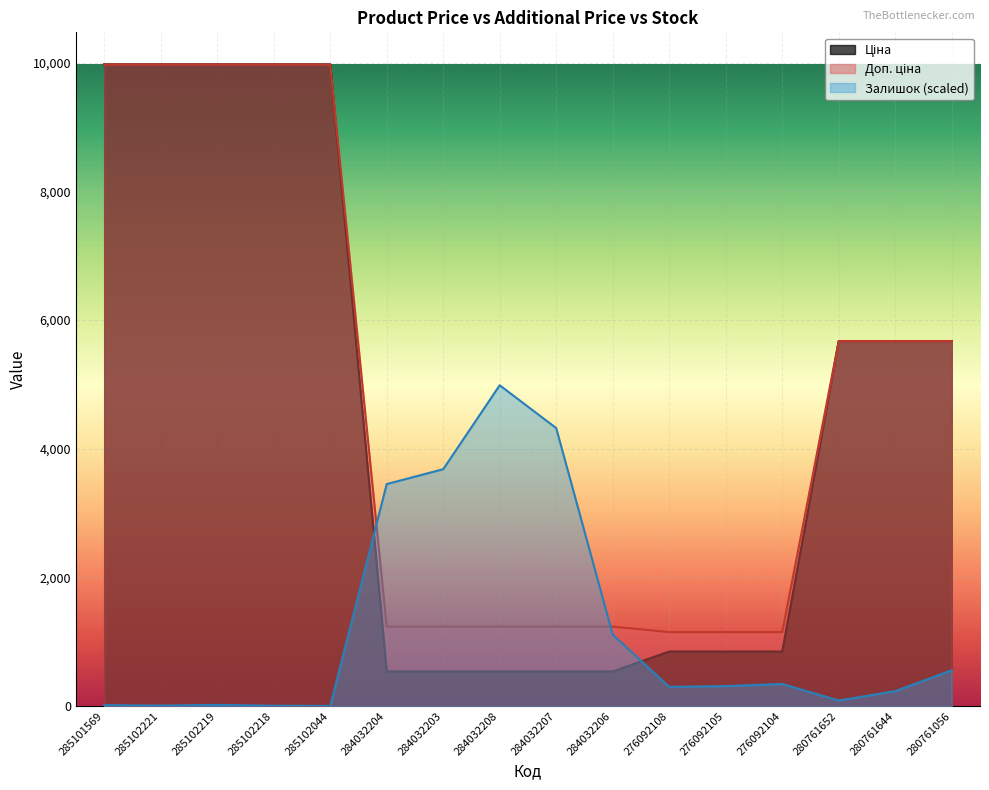

Between 284032206 and 280761056, which series saw the biggest shift?

Ціна